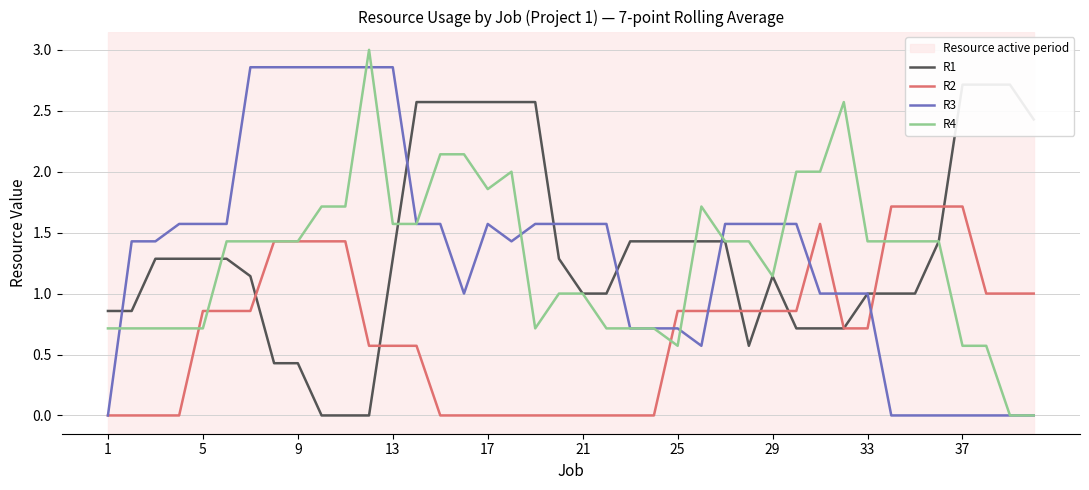

What is the maximum value for R4?

3.0